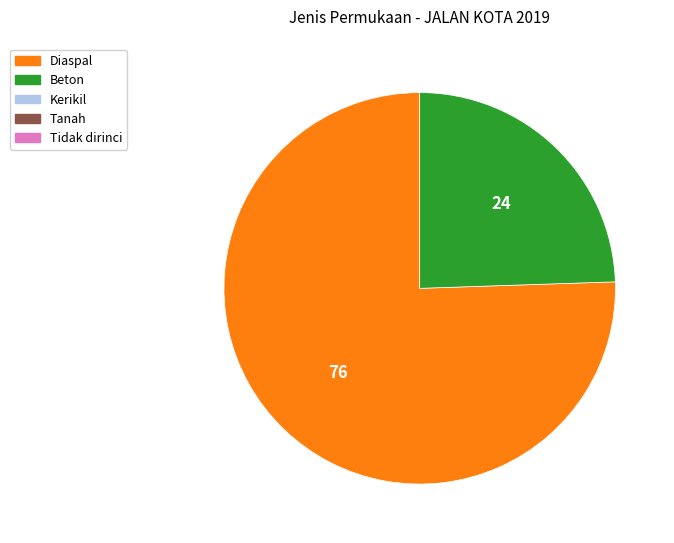

Does any single category account for the majority?

Yes